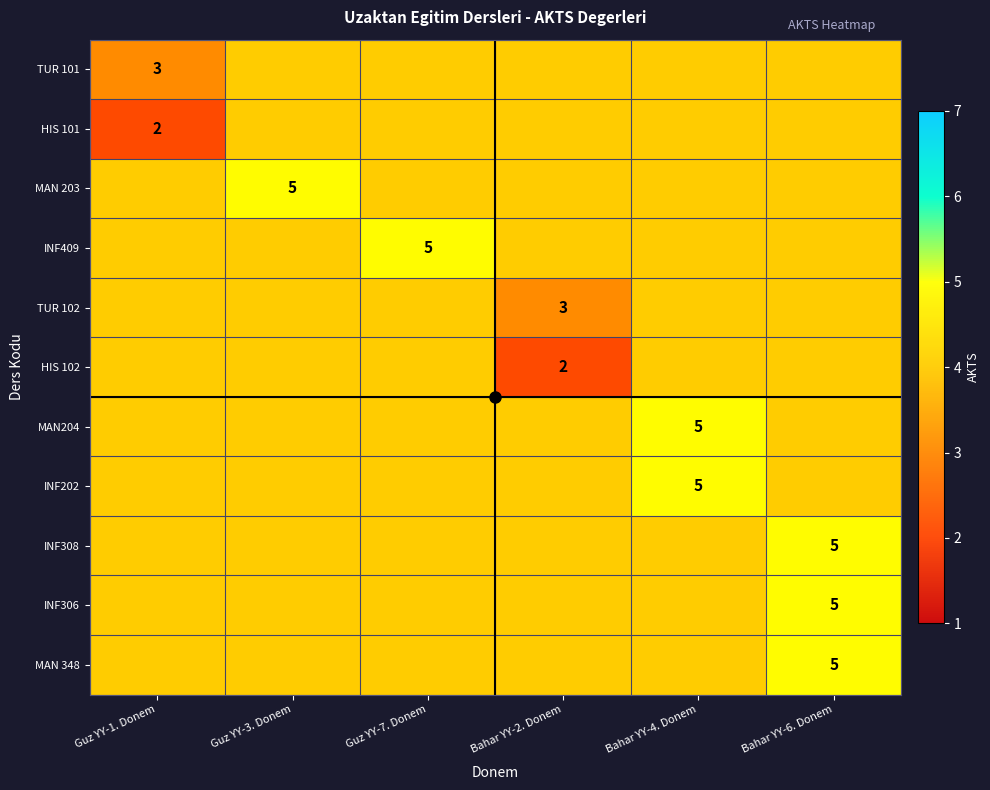

At which label does INF409 reach its minimum?

Guz YY-1. Donem